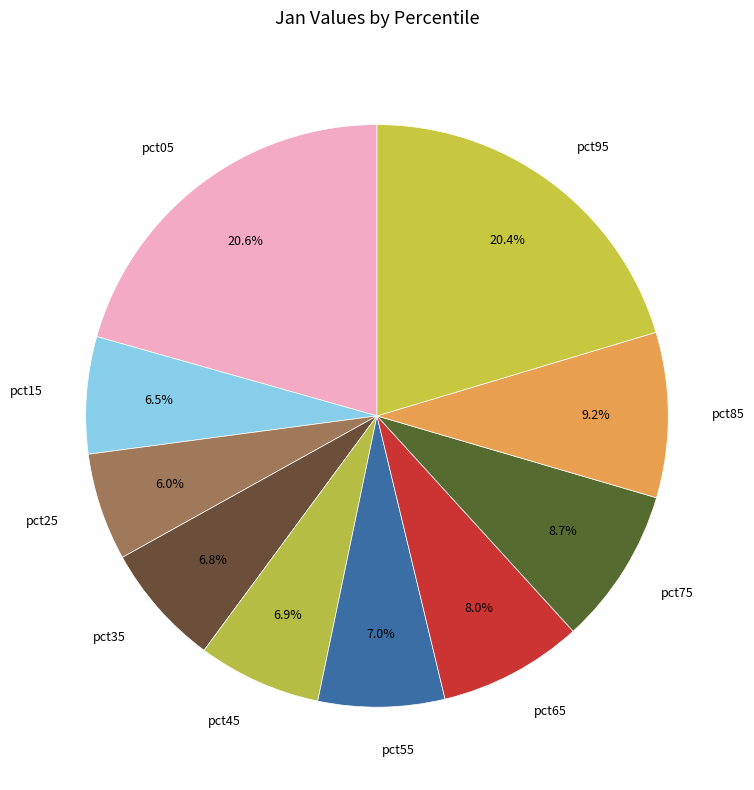

Does pct75 account for over 50% of the chart?

No